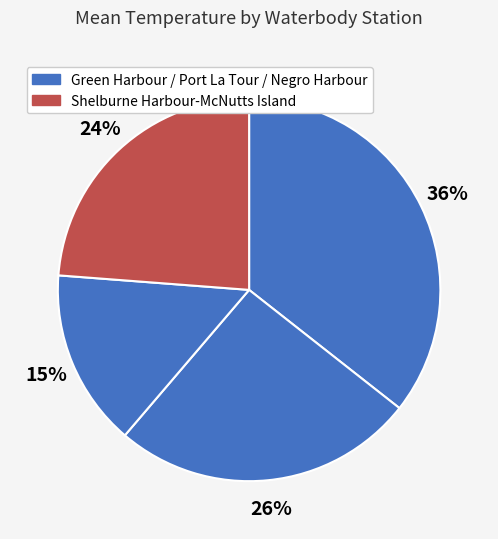

Is there any slice that represents more than half of the pie?

No